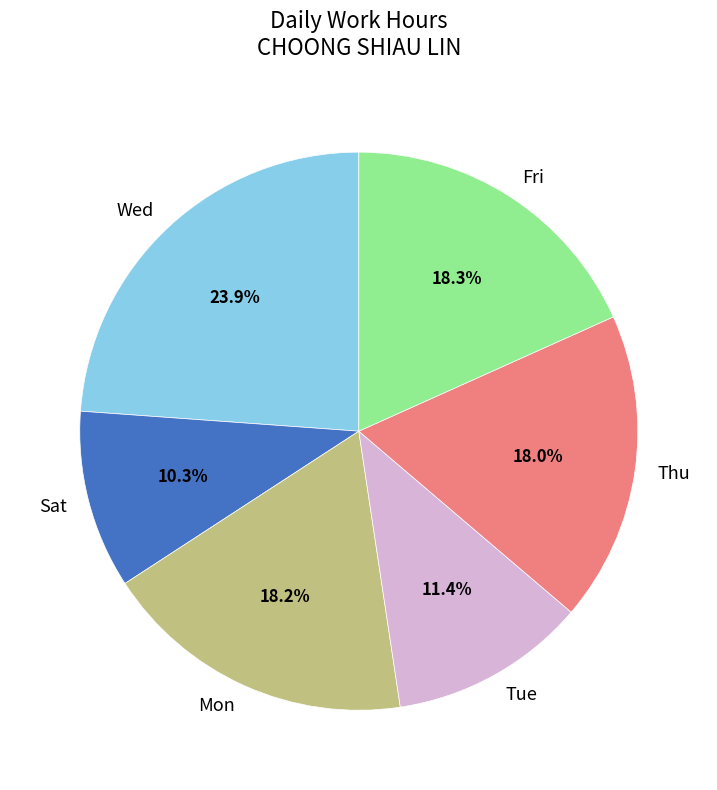

What is the largest slice in the pie chart?

Wed